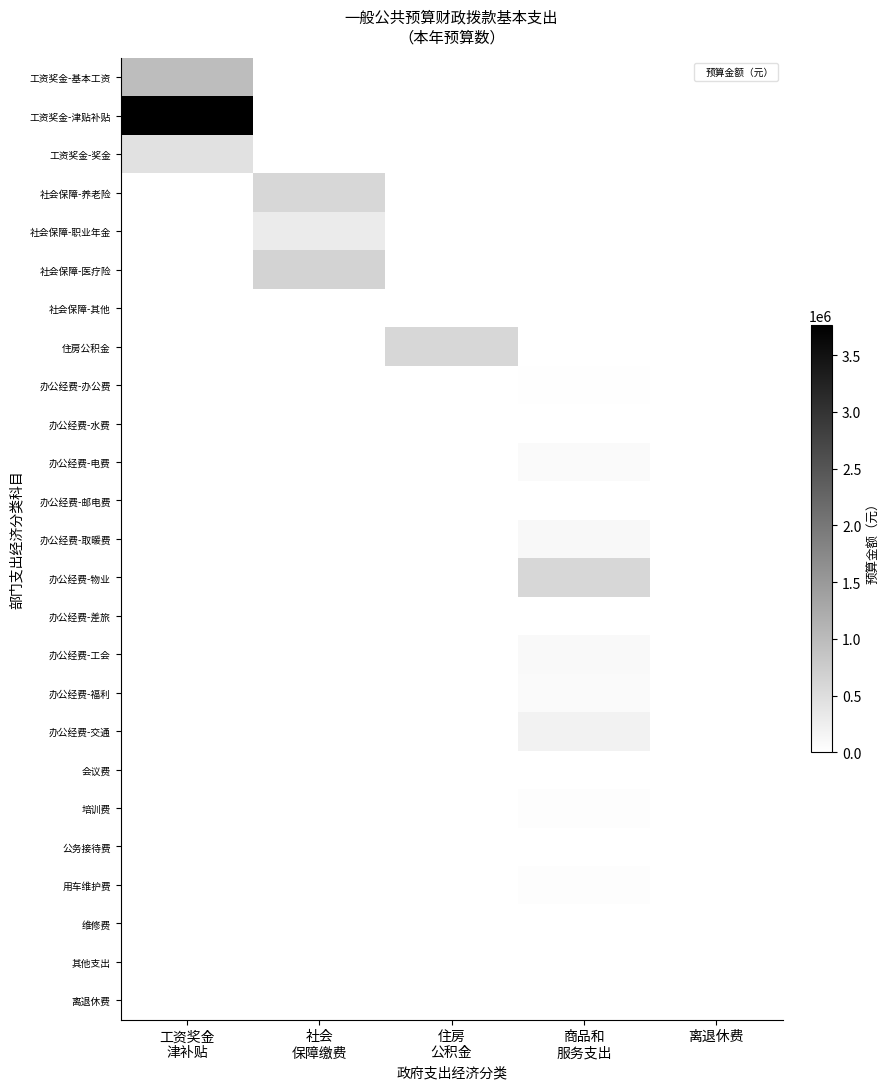

Which category has the highest value across all series?

工资奖金
津补贴